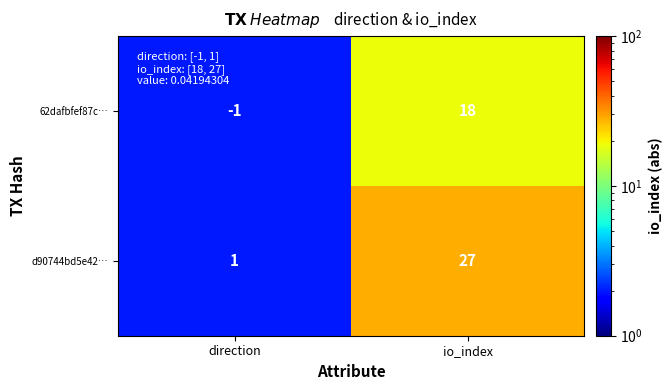

Which category has the highest value in the 62dafbfef87c… series?

io_index